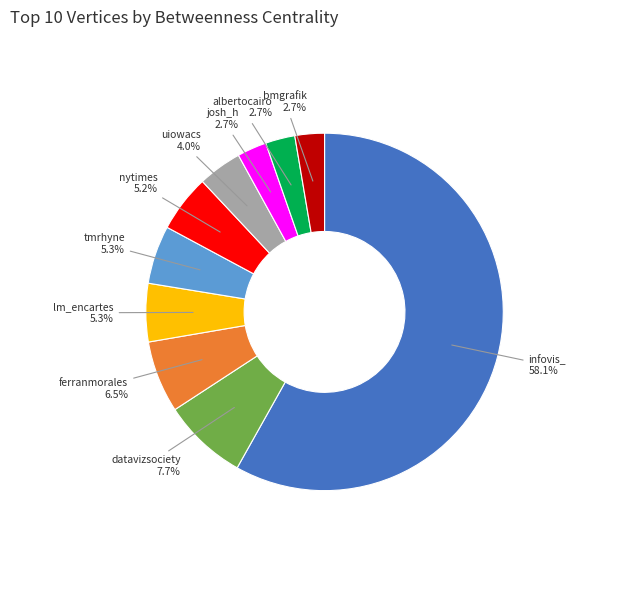

How many segments does this pie chart have?

10